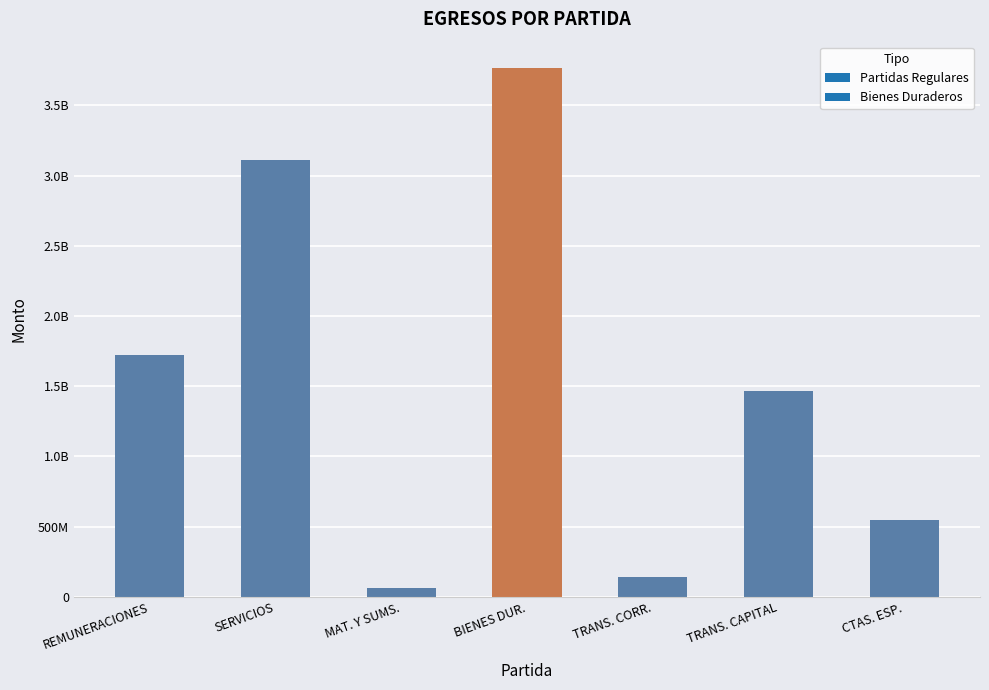

What position from the left is REMUNERACIONES?

1